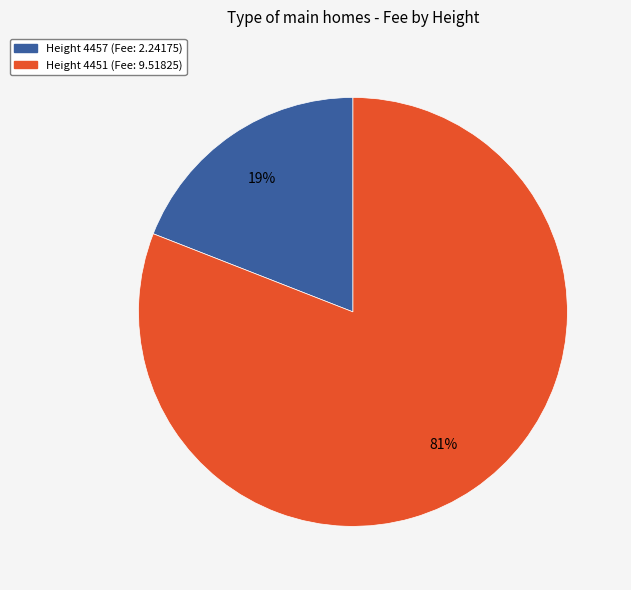

To the nearest percent, what is the average slice percentage?

50%